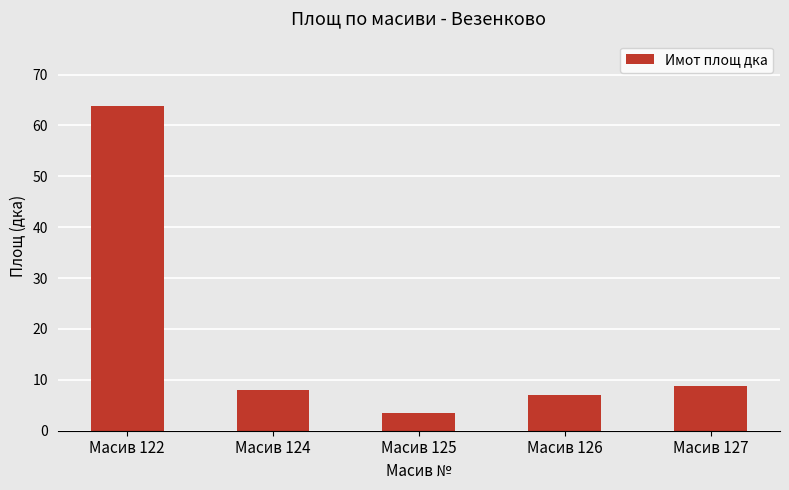

Reading left to right, list all the values displayed in this chart.

Масив 122=63.9	Масив 124=8.0	Масив 125=3.4	Масив 126=7.1	Масив 127=8.7